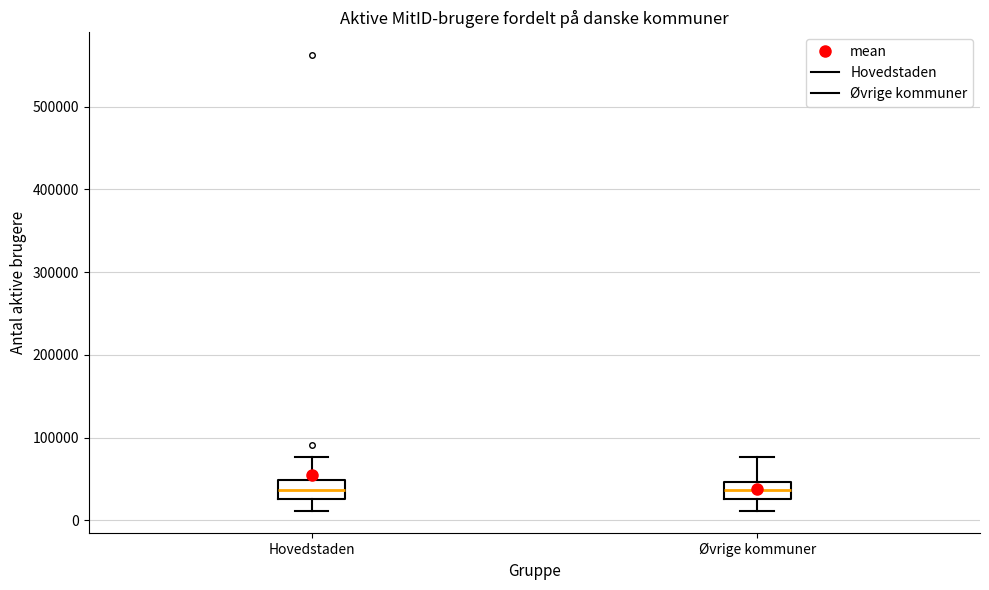

Where is the lower edge of the box for Hovedstaden on the y-axis? The values are not printed on the chart, so give them approximately, as read against the axis.

30000